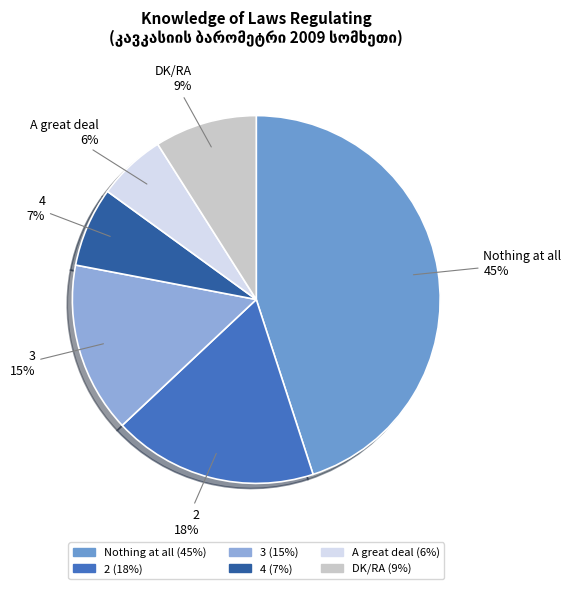

Which category has the biggest portion of the pie?

Nothing at all